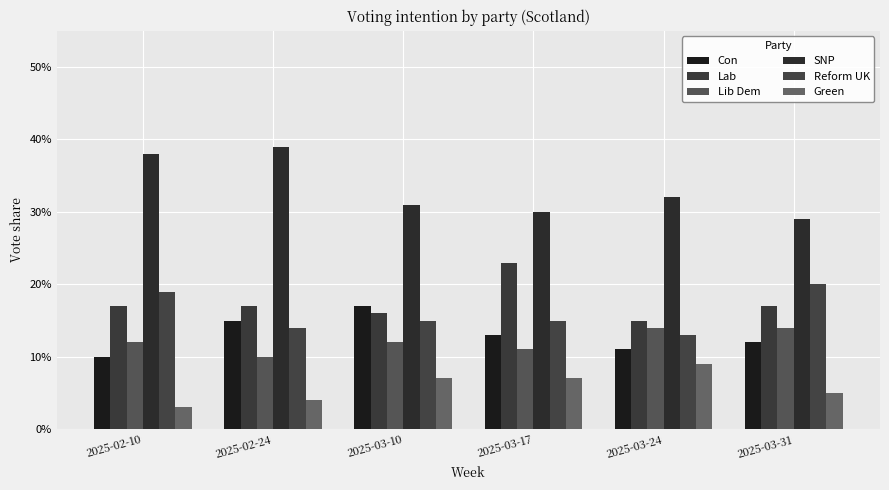

The value of Reform UK at 2025-02-10 is 0.3. True or false?

False